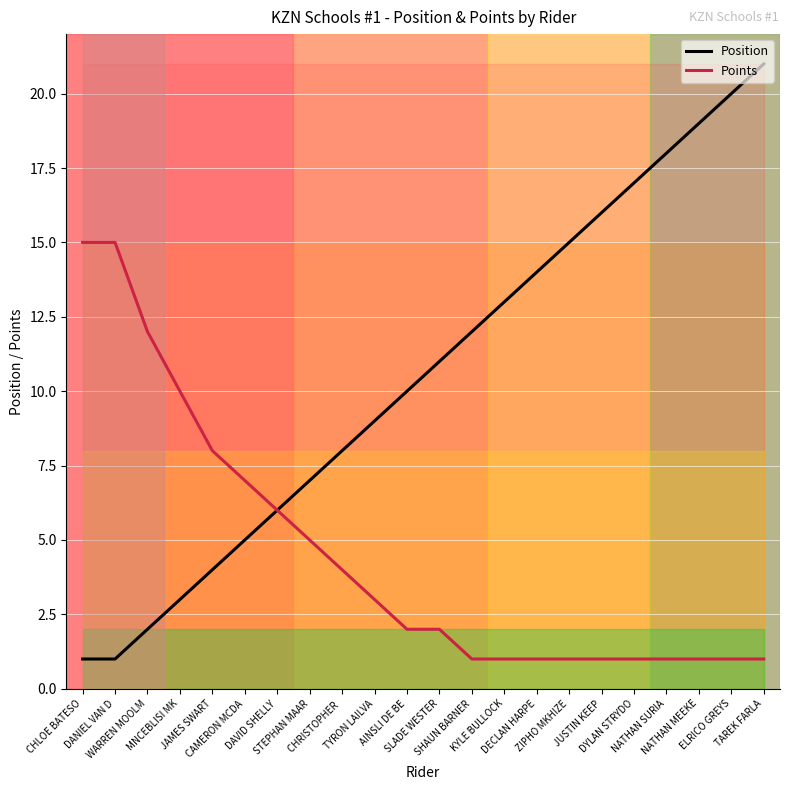

What is the label of the 9th point from the right?

KYLE BULLOCK